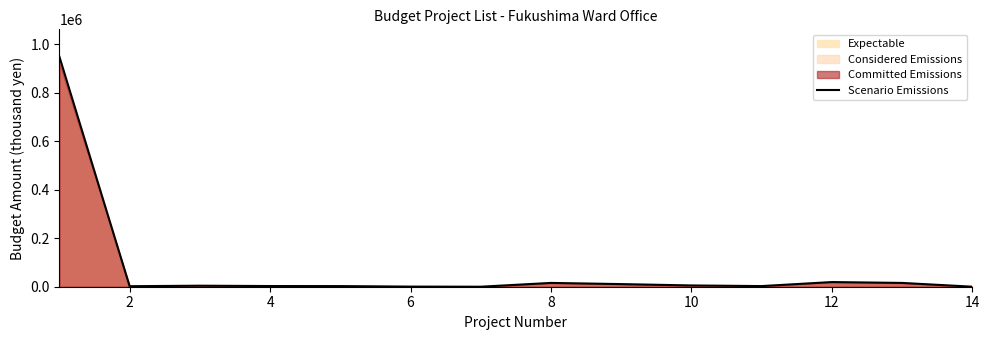

What is the maximum value for Scenario Emissions?

949040